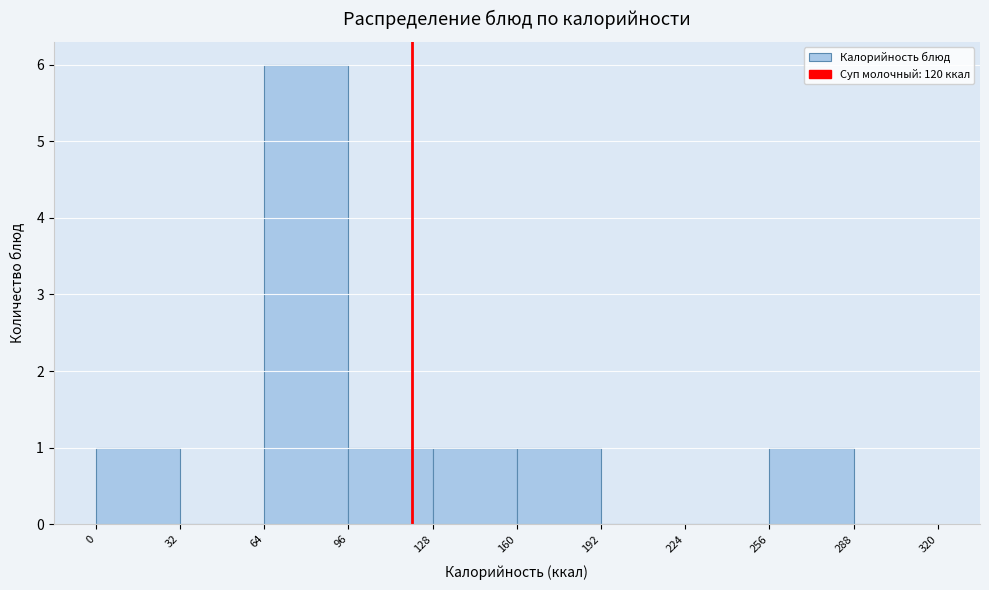

Which range on the x-axis has the tallest bar?

64 to 96